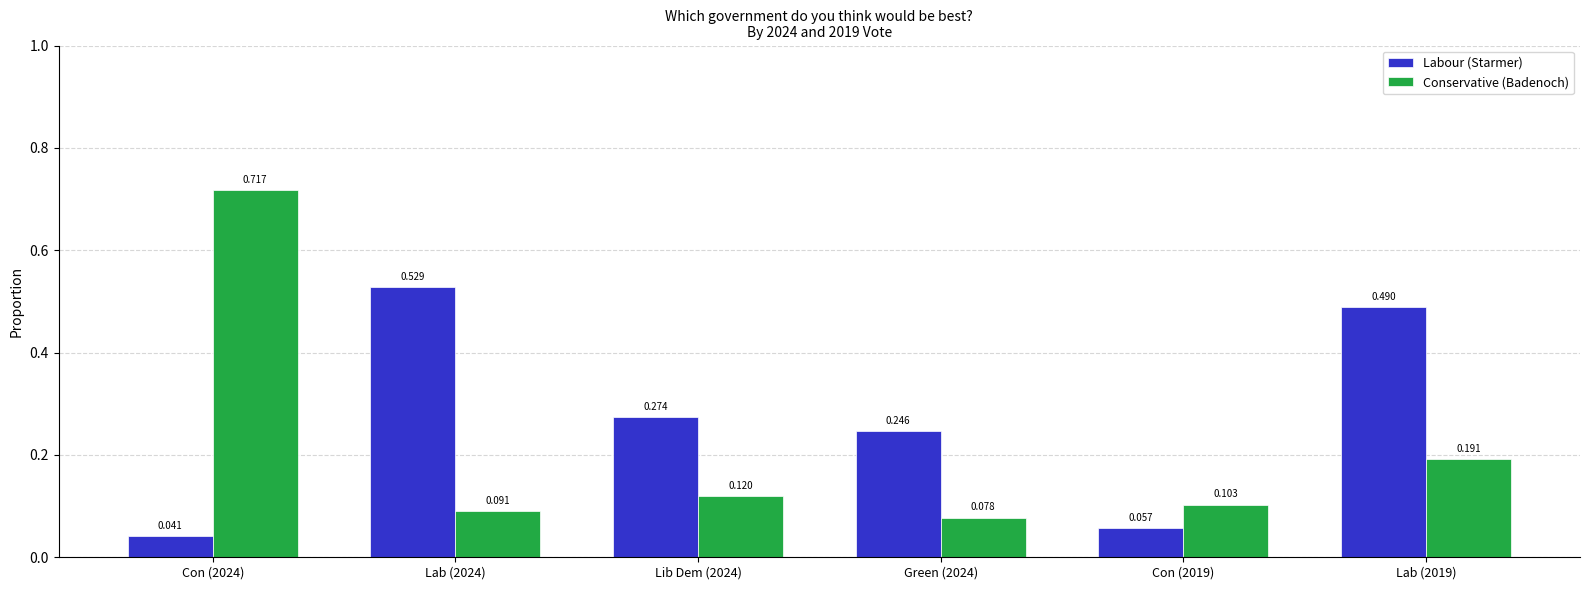

What is the sum of all Labour (Starmer) values?

1.6